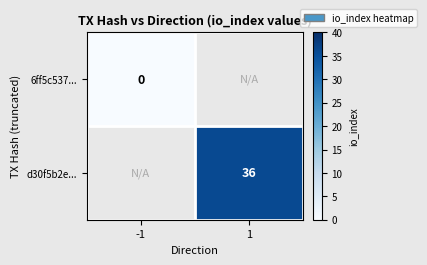

The d30f5b2e... series shows 53.8 at 1. True or false?

False